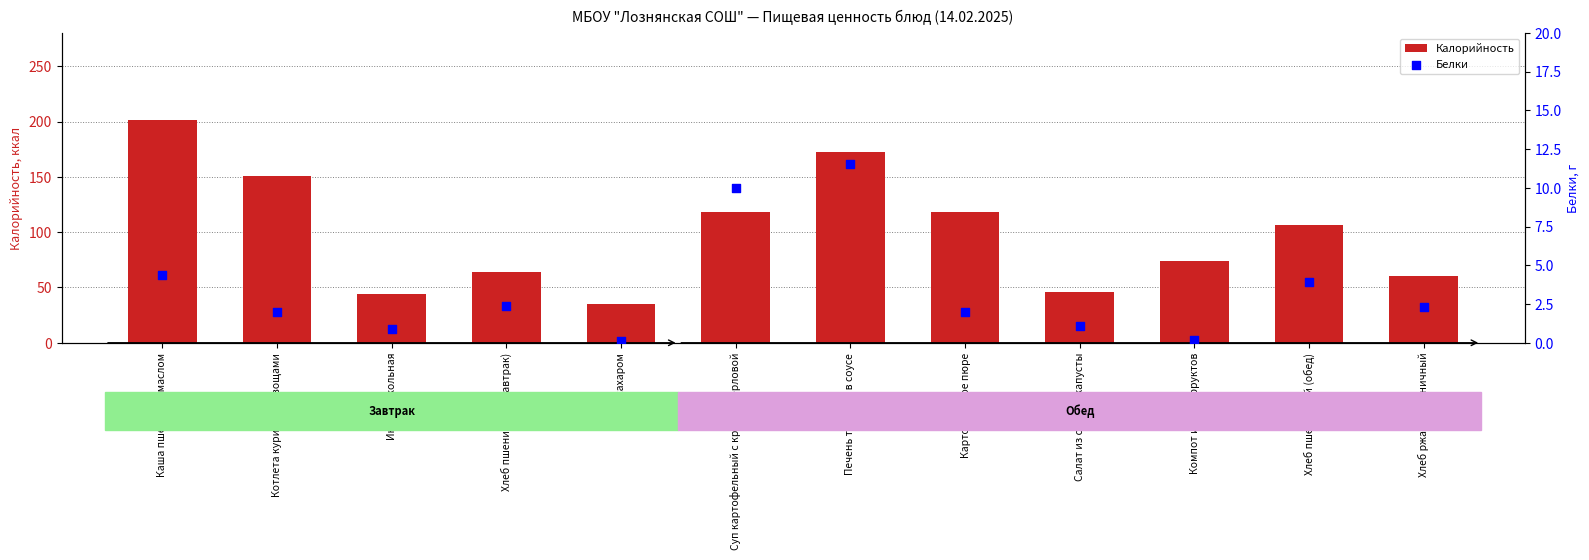

At how many categories does at least one series exceed 93?

6